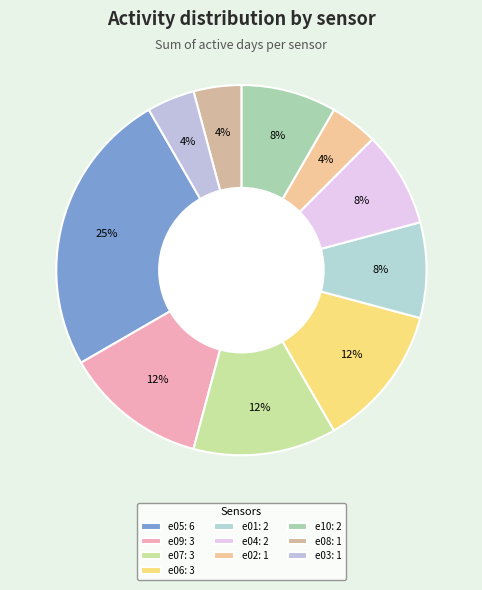

Count the number of slices in the pie.

10